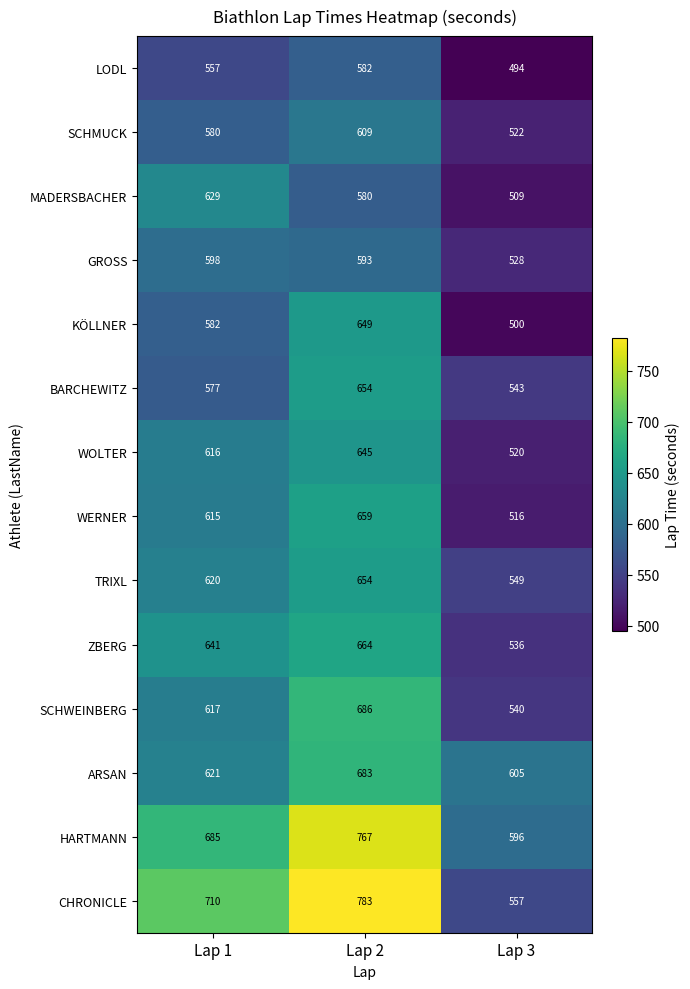

Which category has the highest value across all series?

Lap 2